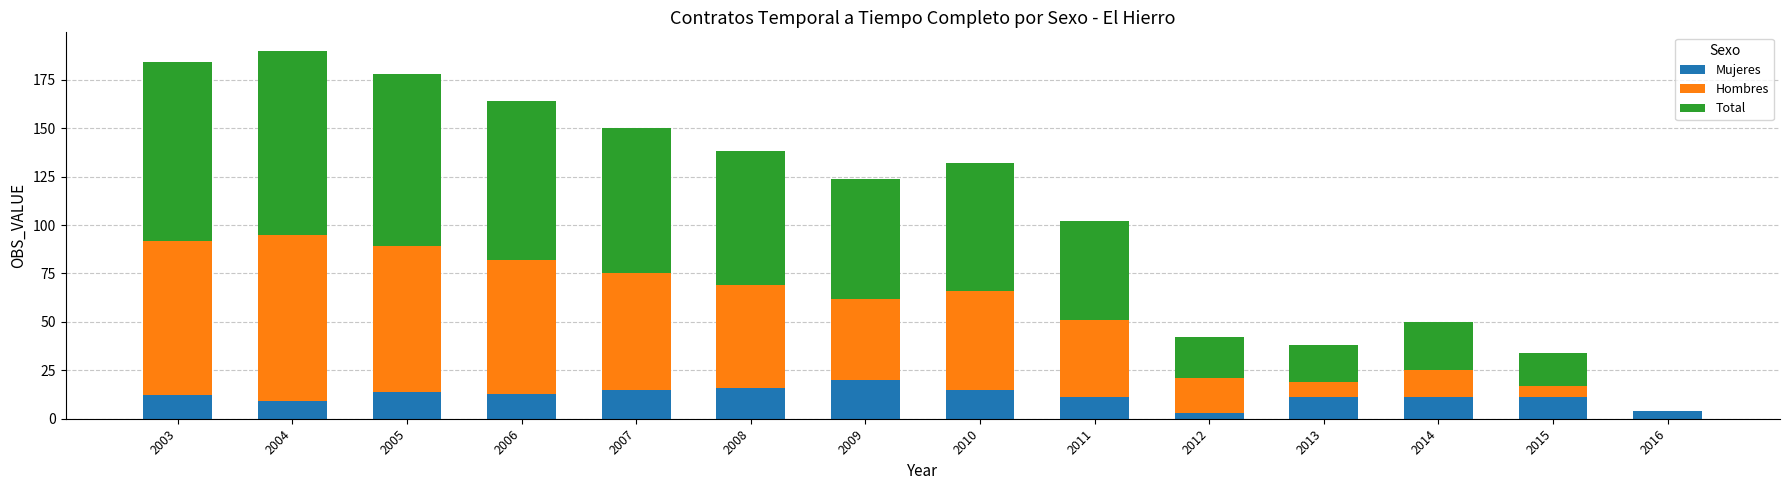

Which category has the highest value in the Mujeres series?

2009